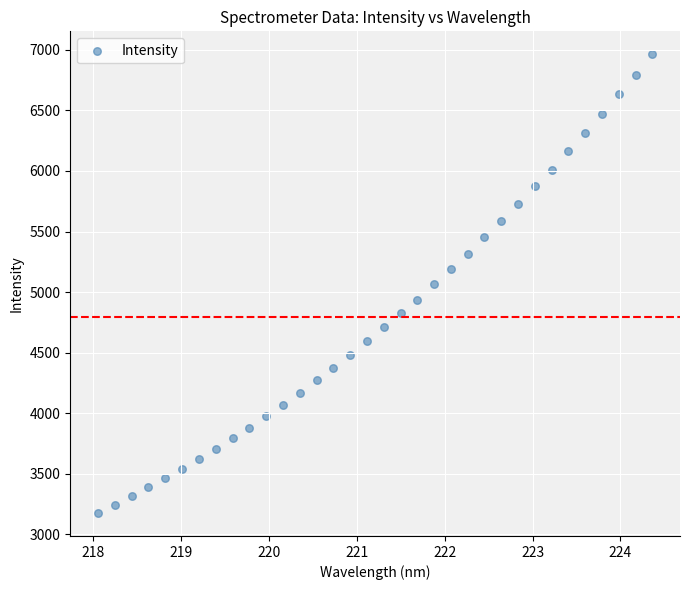

What is the range of Y values (max minus min)?

3785.3